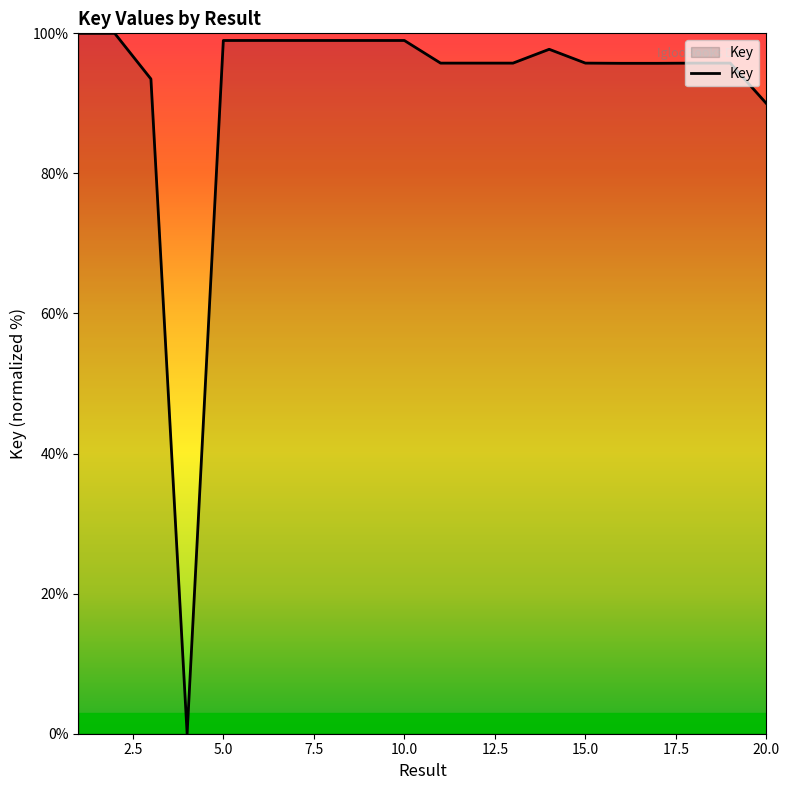

What is the difference between the maximum and minimum values?

100.0